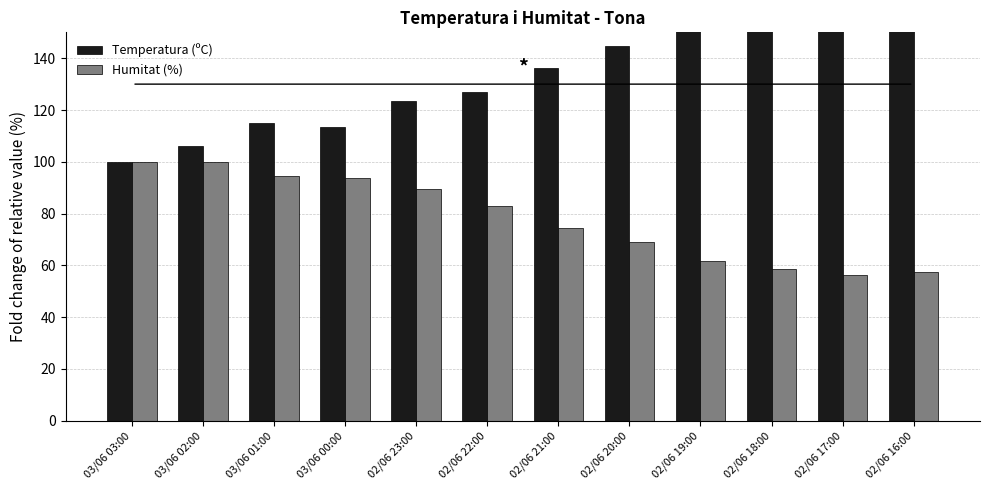

Is the value of Temperatura (ºC) at 02/06 23:00 greater than the value of Humitat (%) at 03/06 03:00?

Yes